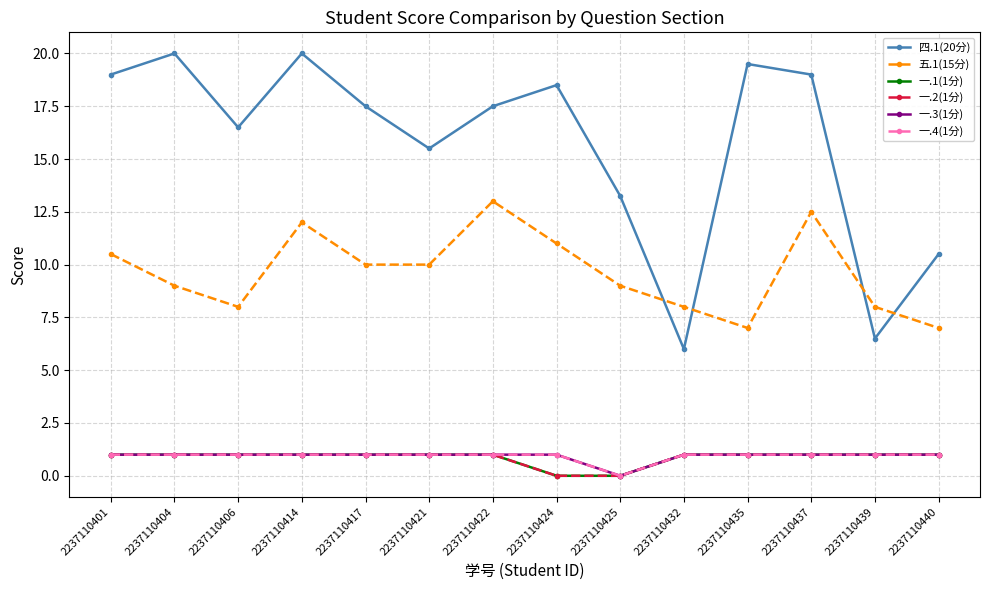

Rank the series at 2237110435 from highest to lowest value.

四.1(20分), 五.1(15分), 一.1(1分), 一.2(1分), 一.3(1分), 一.4(1分)